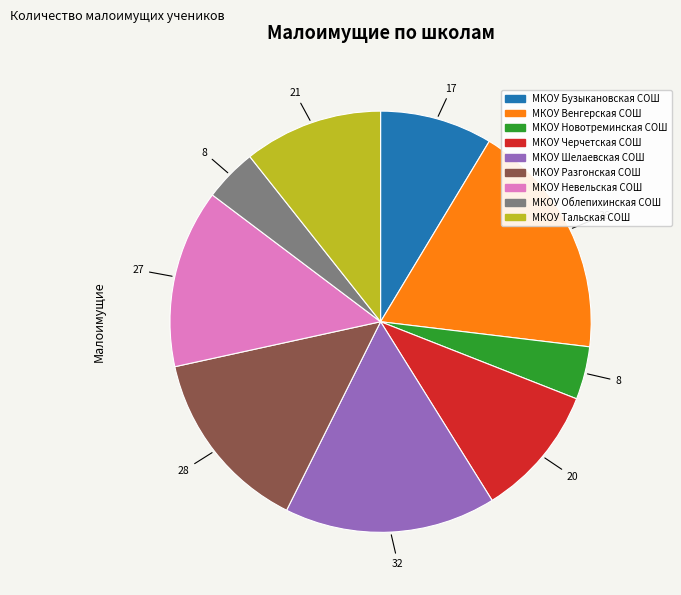

What is the largest slice in the pie chart?

МКОУ Венгерская СОШ